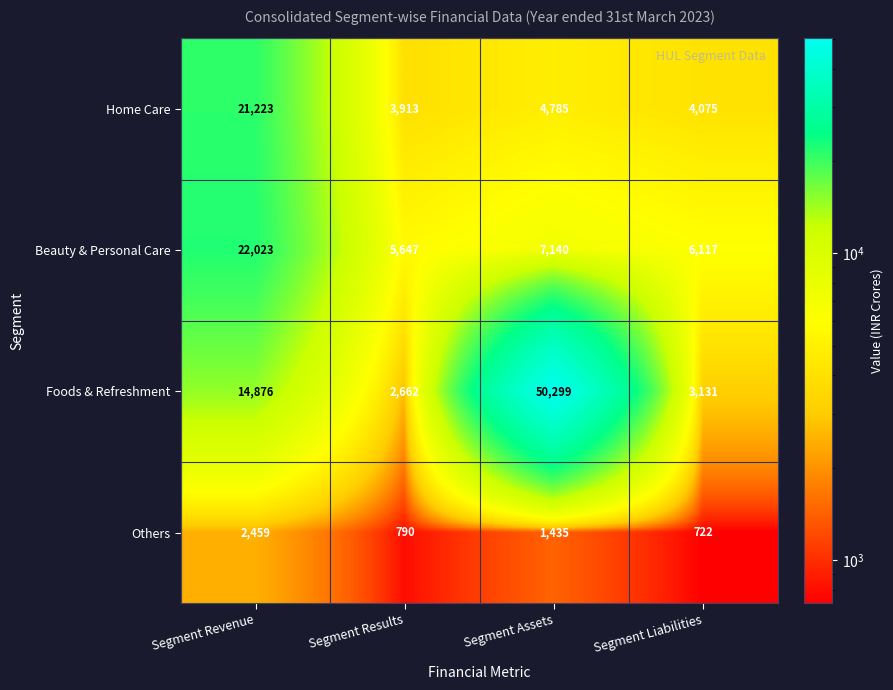

What is the spread (max minus min) of values at Segment Assets?

48864